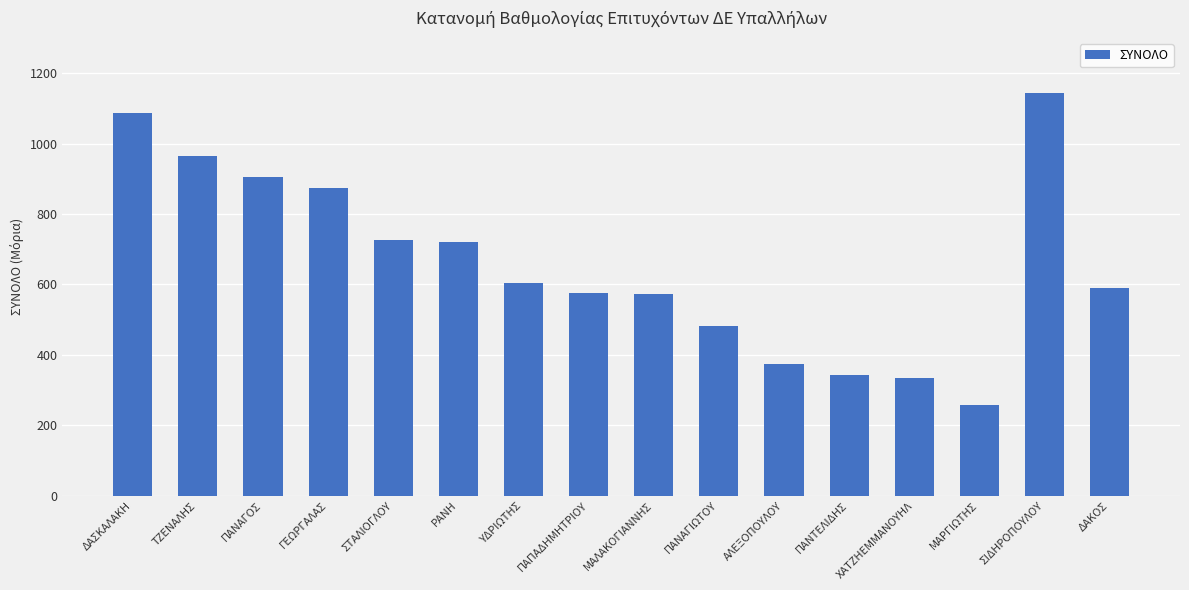

What is the difference between the values at ΧΑΤΖΗΕΜΜΑΝΟΥΗΛ and ΤΖΕΝΑΛΗΣ?

632.0